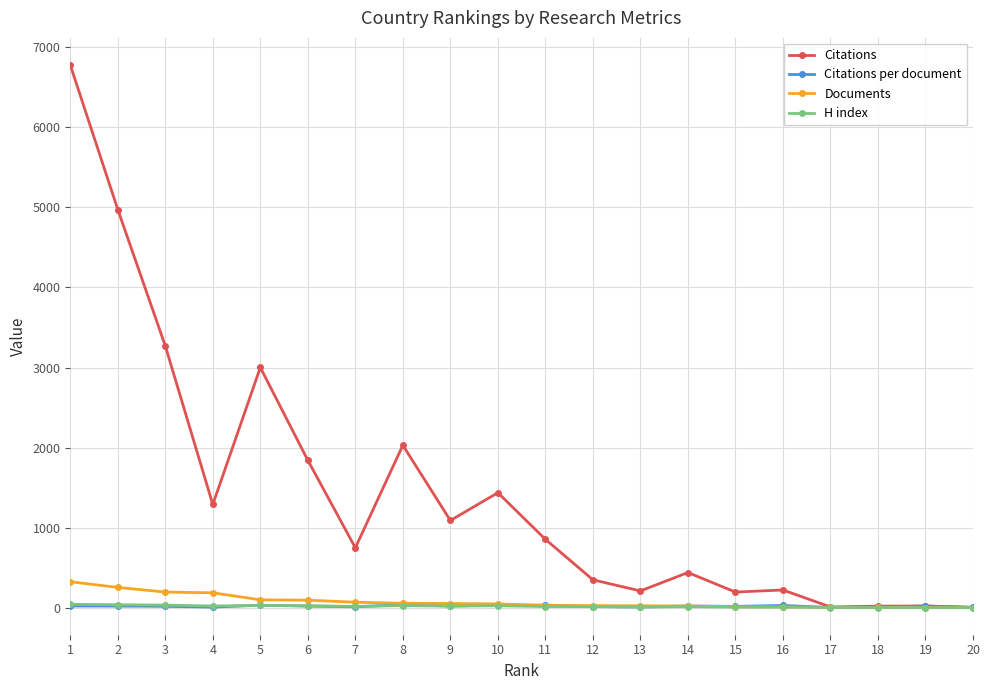

Which series has the largest total across all categories?

Citations